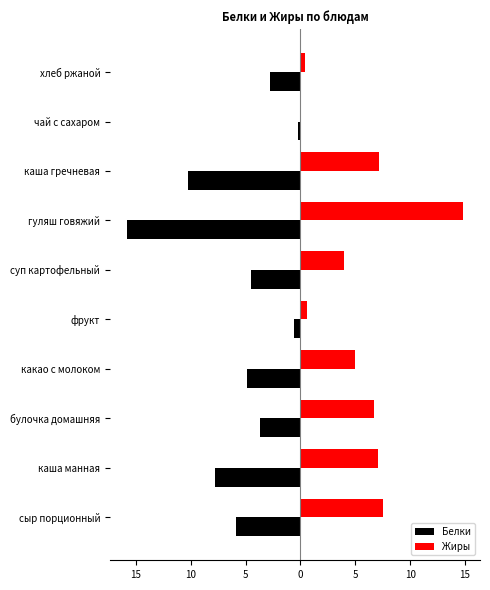

What are all the series names shown in the legend?

Белки, Жиры